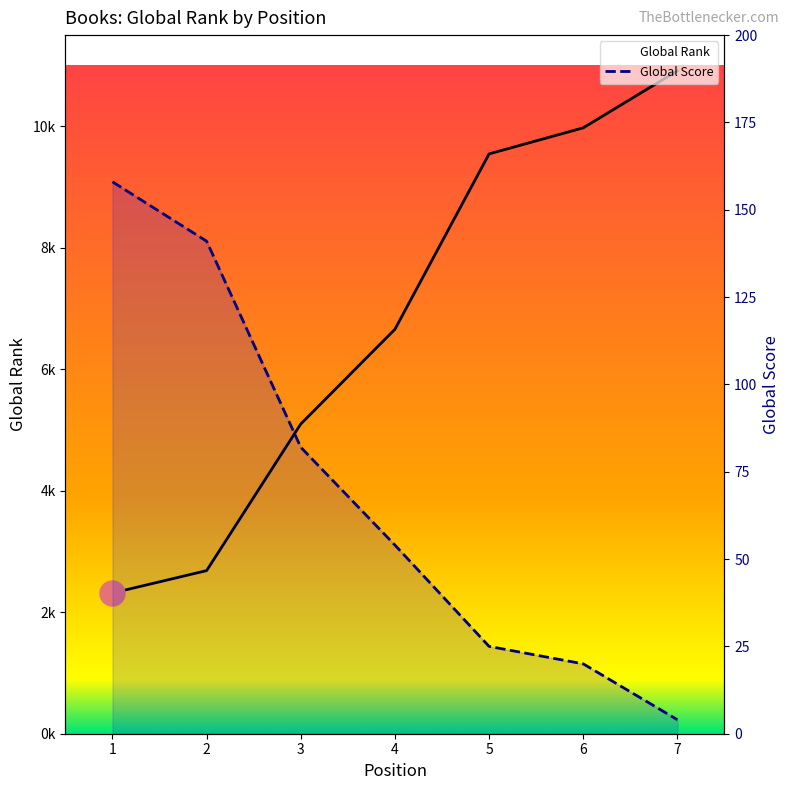

What is the total value across all series at 4?

6712